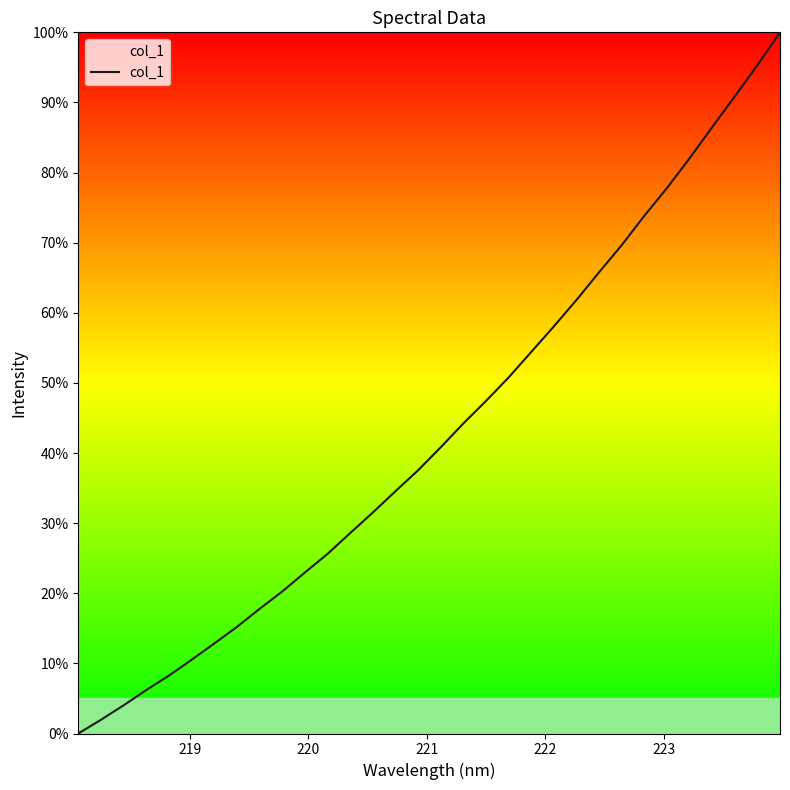

What is the difference between the maximum and minimum values?

100.0